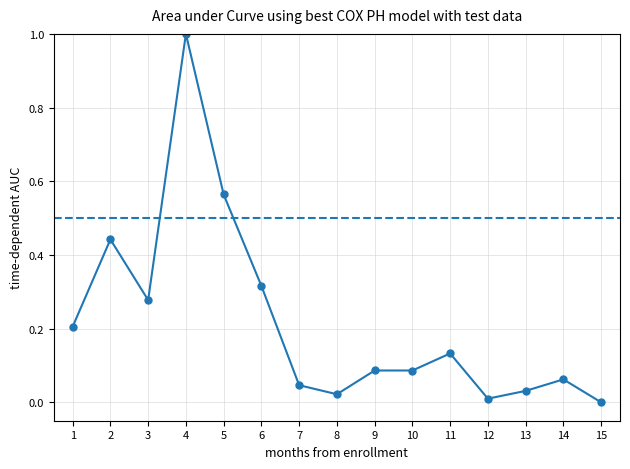

What is the maximum value shown in the chart?

1.0